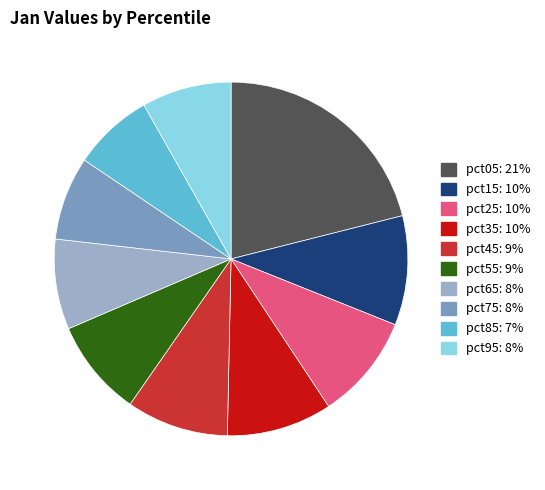

Between pct95 and pct75, which is larger?

pct95